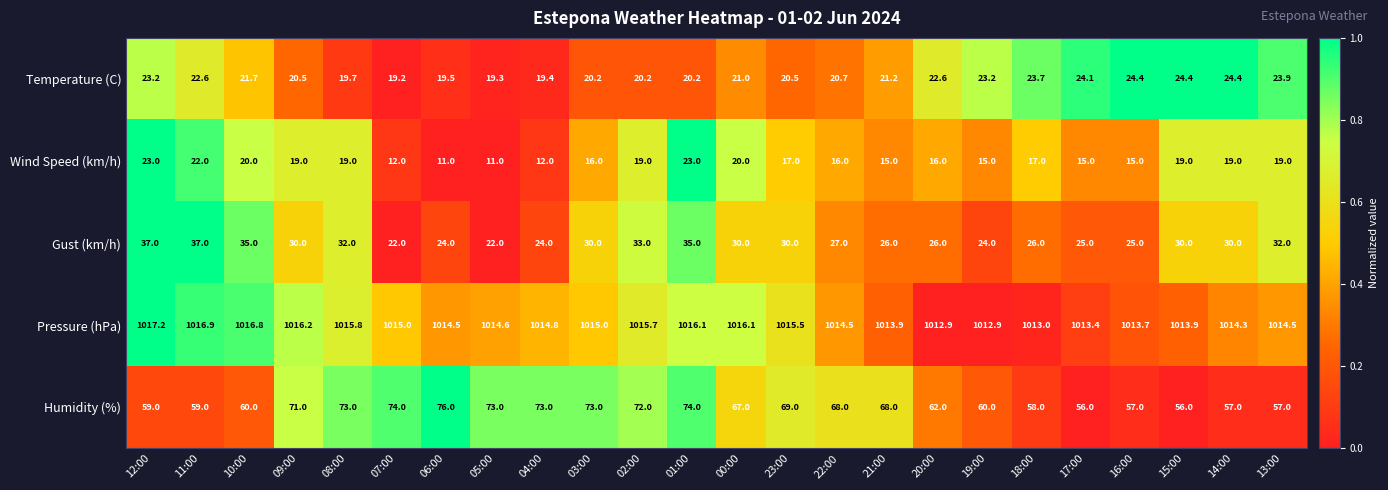

The Humidity (%) series shows 21.3 at 09:00. True or false?

False